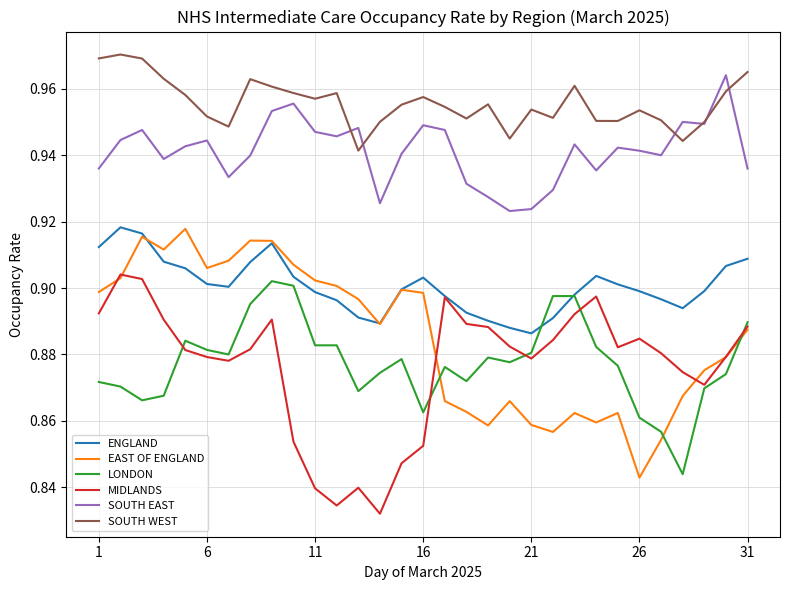

Which series has the largest total across all categories?

SOUTH WEST